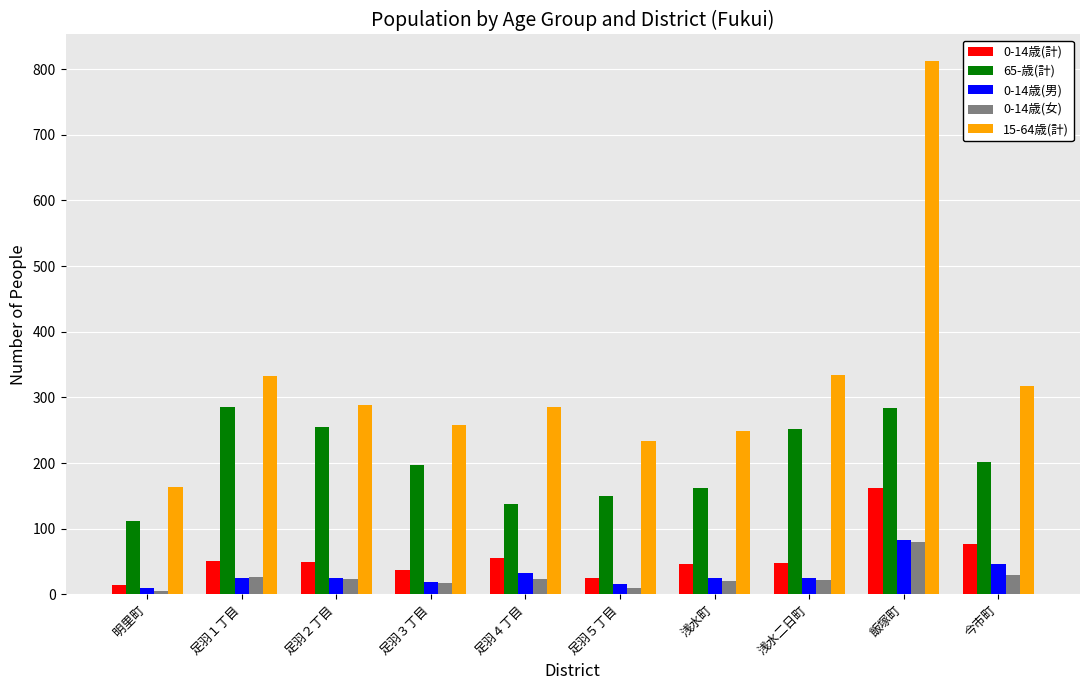

The value of 65-歳(計) at 足羽１丁目 is 285. True or false?

True